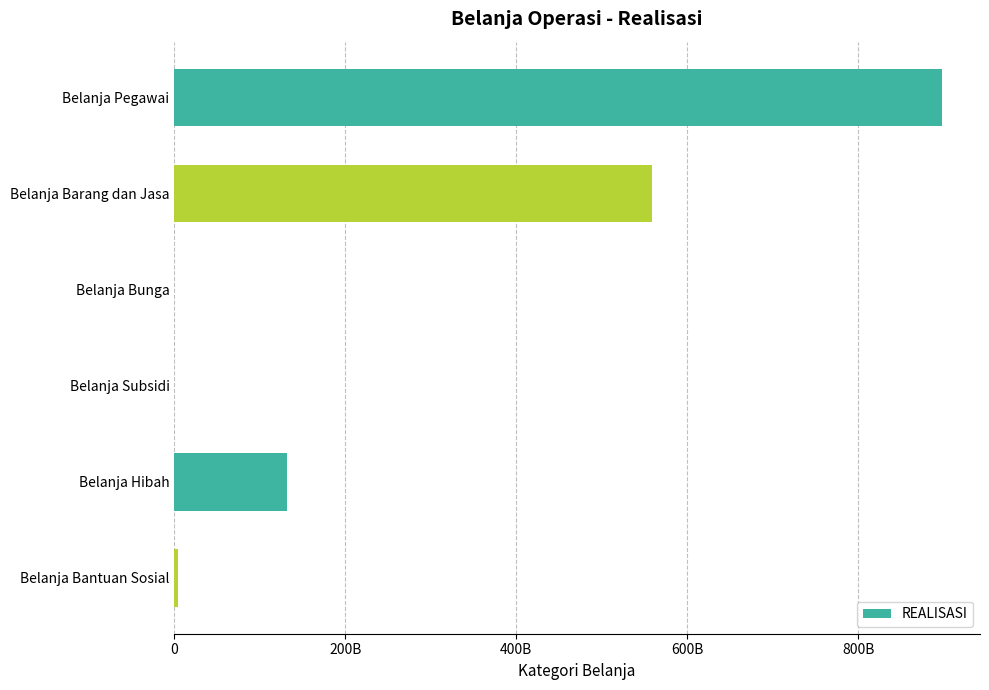

Are the bars horizontal?

Yes